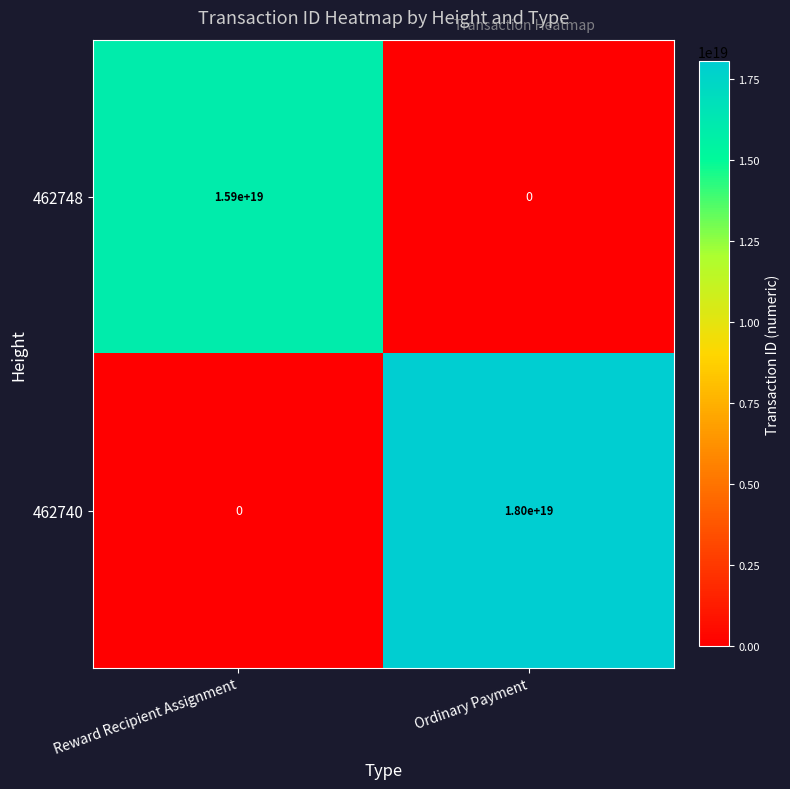

List the series in order of their peak value, lowest first.

462748, 462740